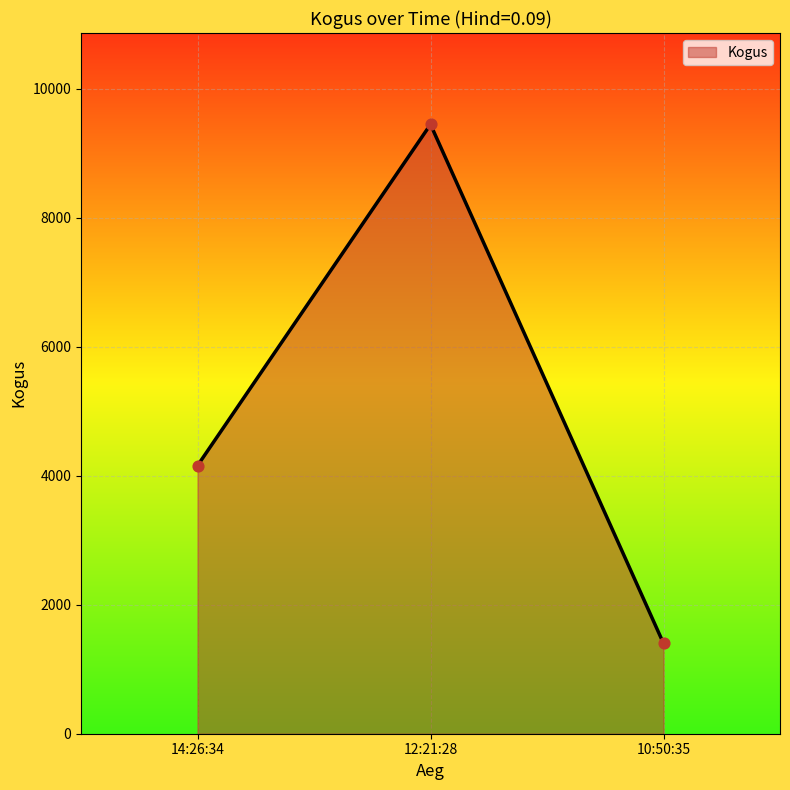

What is the change in value from 12:21:28 to 10:50:35?

-8044